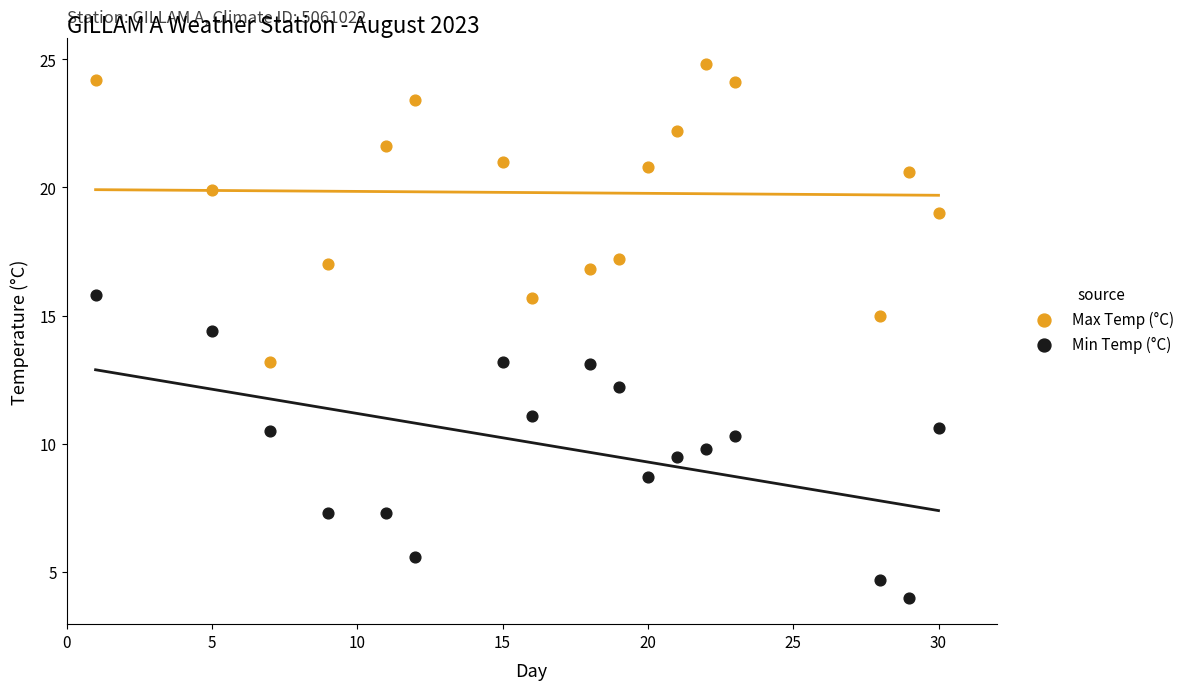

What are all the series names shown in the legend?

Max Temp (°C), Min Temp (°C)